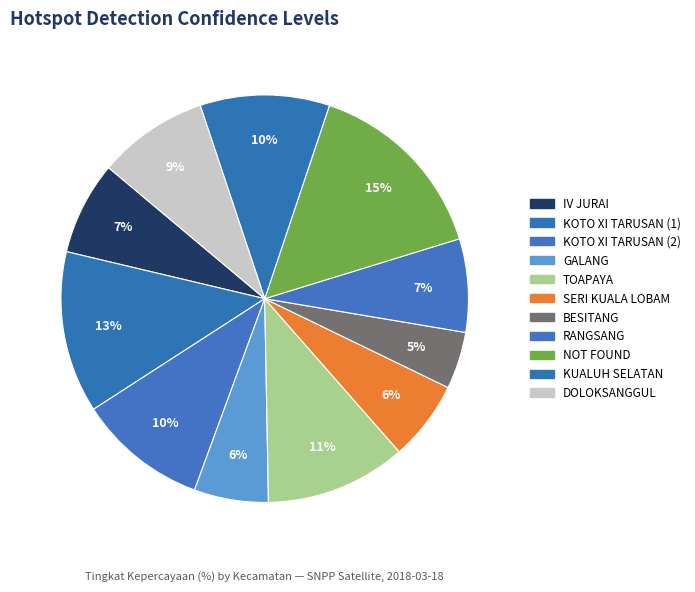

To the nearest percent, what portion does BESITANG represent?

5%